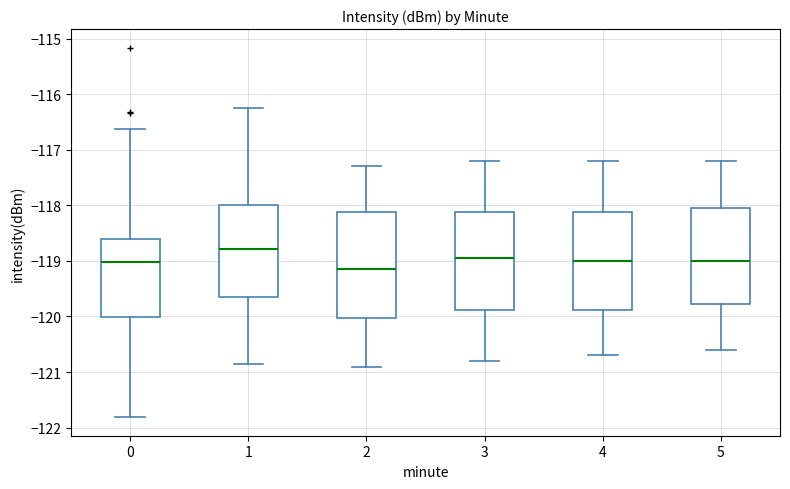

Which box is the tallest, from its lower edge to its upper edge?

2